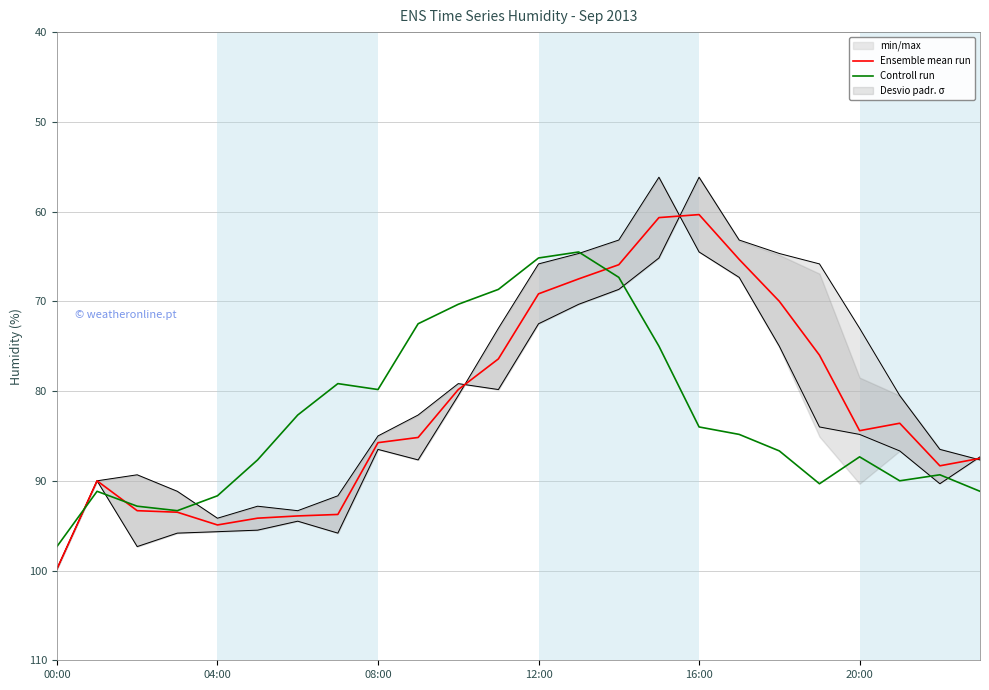

What is the total value across all series at 22?

177.7